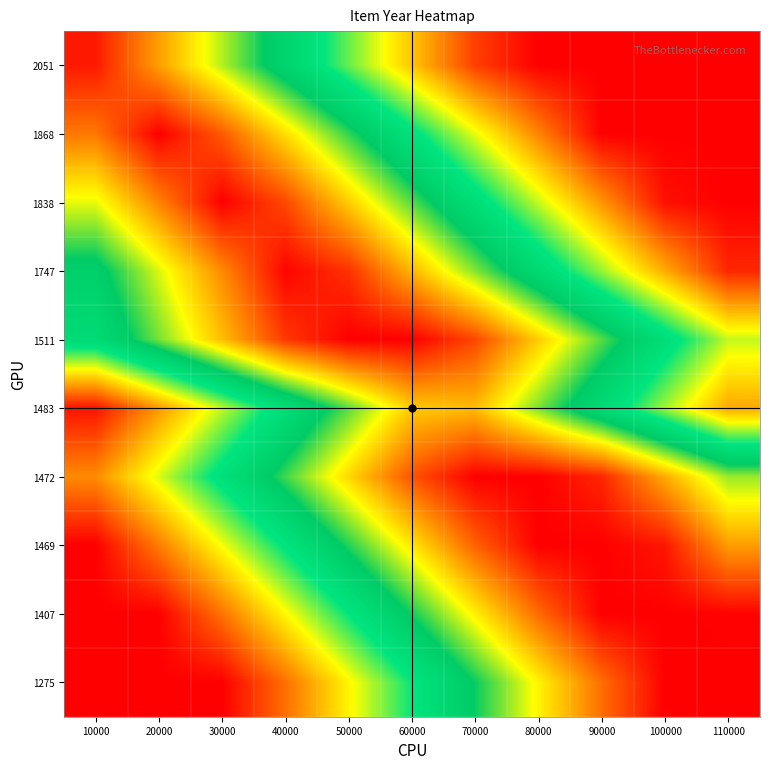

Reading left to right, what are all the values shown in this chart?

2051: 10000=1.0	20000=0.8	30000=0.7	40000=0.5	50000=0.4	60000=0.2	70000=0.1	80000=0.0	90000=0.0	100000=0.0	110000=0.0
1868: 10000=0.9	20000=1.0	30000=0.9	40000=0.7	50000=0.6	60000=0.4	70000=0.3	80000=0.1	90000=0.0	100000=0.0	110000=0.0
1838: 10000=0.7	20000=0.9	30000=1.0	40000=0.9	50000=0.8	60000=0.6	70000=0.5	80000=0.3	90000=0.2	100000=0.0	110000=0.0
1747: 10000=0.5	20000=0.7	30000=0.8	40000=1.0	50000=0.9	60000=0.8	70000=0.6	80000=0.5	90000=0.3	100000=0.2	110000=0.0
1511: 10000=0.5	20000=0.6	30000=0.8	40000=0.9	50000=1.0	60000=1.0	70000=0.9	80000=0.8	90000=0.6	100000=0.5	110000=0.3
1483: 10000=0.0	20000=0.2	30000=0.3	40000=0.5	50000=0.6	60000=0.8	70000=0.8	80000=0.6	90000=0.5	100000=0.3	110000=0.2
1472: 10000=0.2	20000=0.3	30000=0.5	40000=0.6	50000=0.8	60000=0.9	70000=1.0	80000=1.0	90000=1.0	100000=0.8	110000=0.7
1469: 10000=0.0	20000=0.1	30000=0.3	40000=0.4	50000=0.6	60000=0.7	70000=0.9	80000=1.0	90000=1.0	100000=1.0	110000=0.8
1407: 10000=0.0	20000=0.0	30000=0.1	40000=0.3	50000=0.4	60000=0.6	70000=0.7	80000=0.9	90000=1.0	100000=1.0	110000=1.0
1275: 10000=0.0	20000=0.0	30000=0.0	40000=0.1	50000=0.3	60000=0.4	70000=0.6	80000=0.7	90000=0.9	100000=1.0	110000=1.0